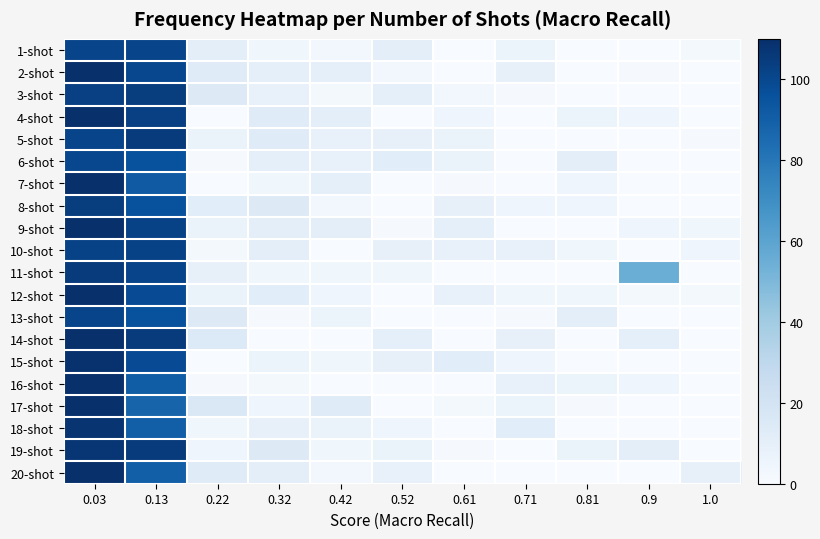

What is the total value across all series at 0.61?

73